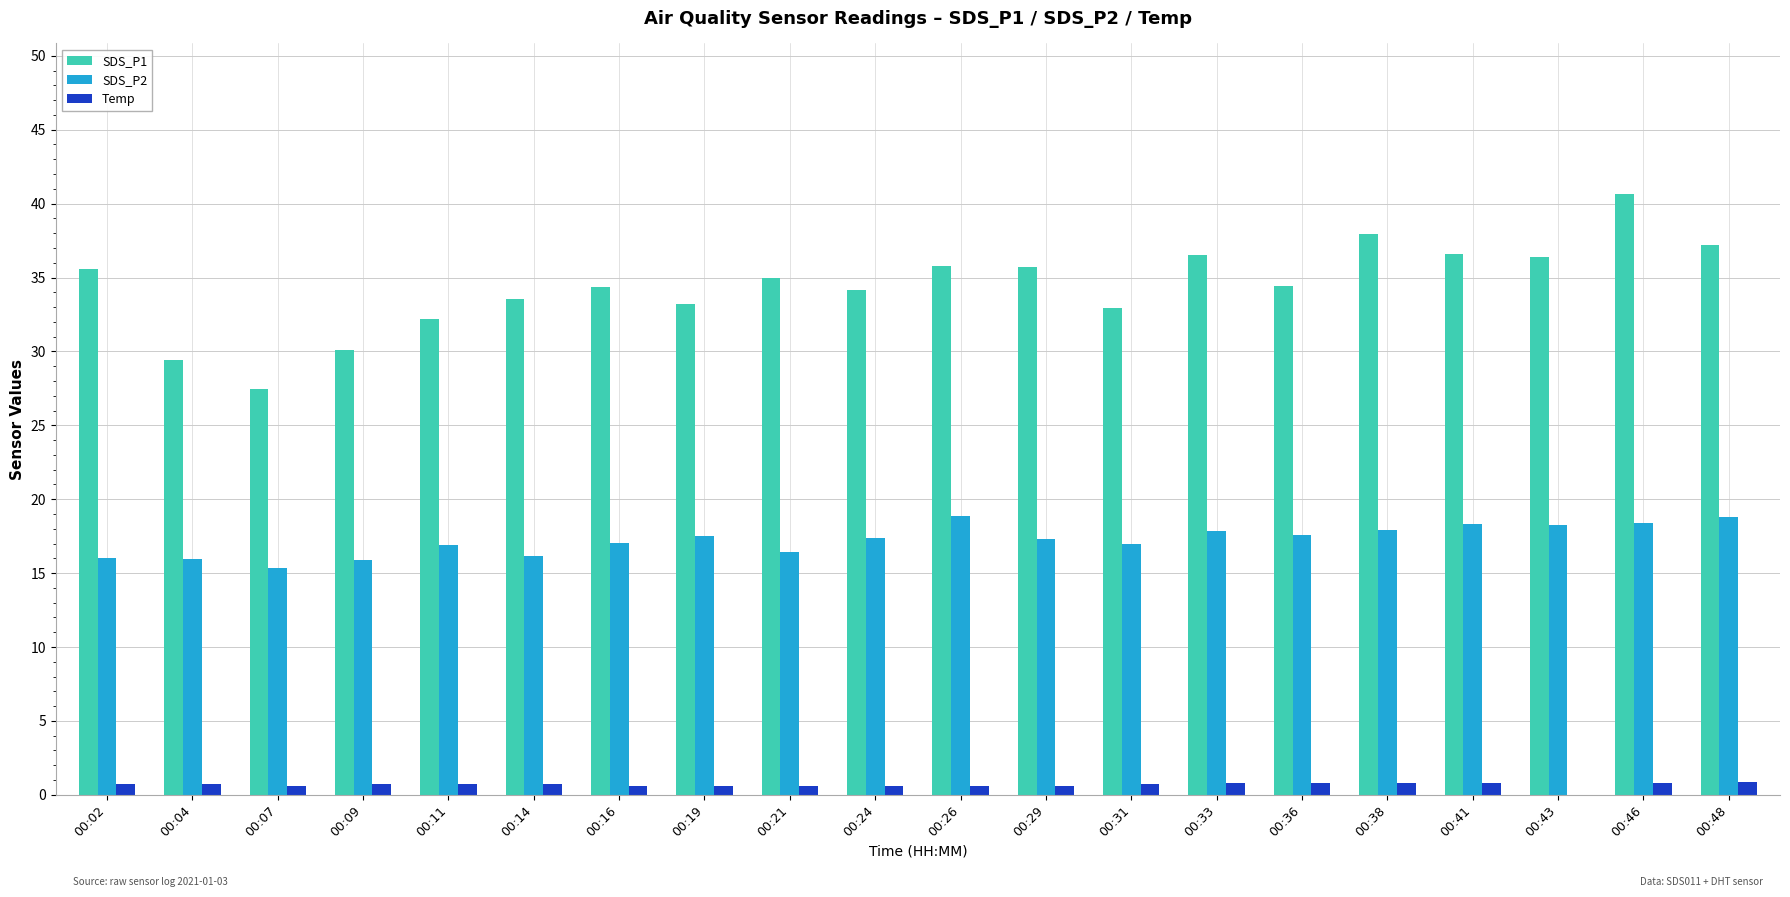

How many groups of bars are there?

20